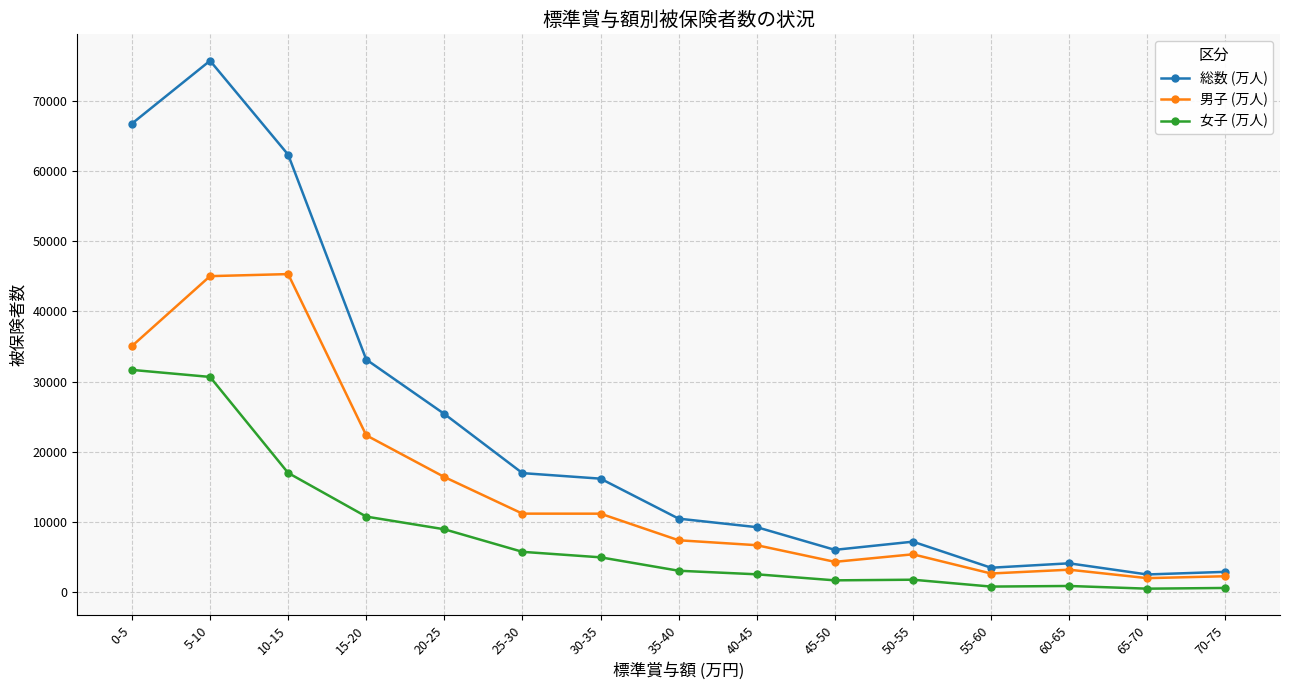

In 総数 (万人), how many points are higher than both neighbors (excluding endpoints)?

3